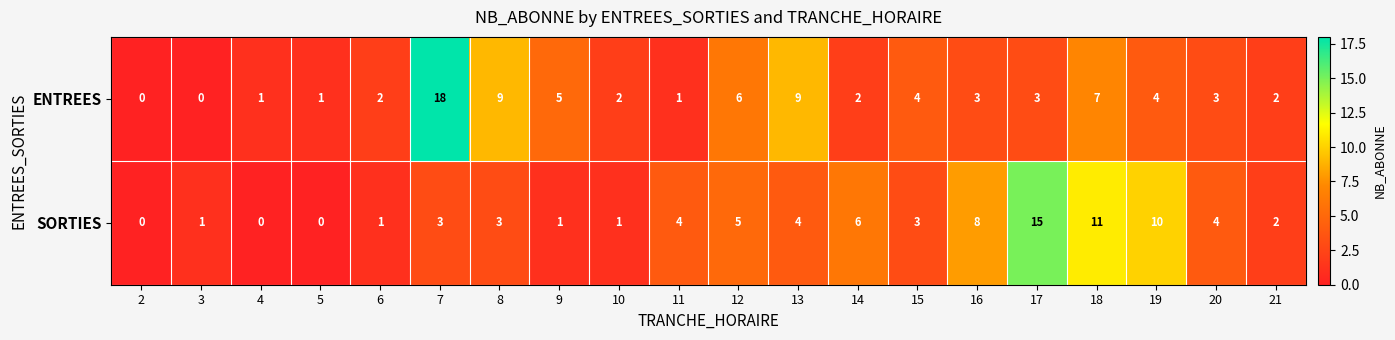

The ENTREES series shows 1 at 16. True or false?

False